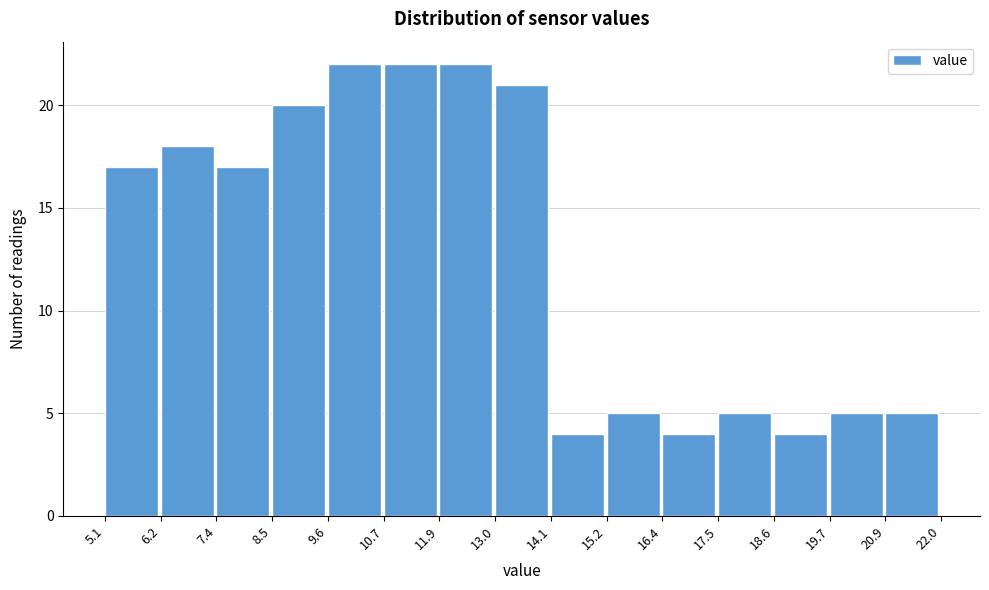

Reading left to right, list every bar in this chart as the range it spans on the x-axis followed by its height. The values are not printed on the chart, so give them approximately, as read against the axis.

5.1 to 6.2: 17
6.2 to 7.4: 18
7.4 to 8.5: 17
8.5 to 9.6: 20
9.6 to 10.7: 22
10.7 to 11.9: 22
11.9 to 13.0: 22
13.0 to 14.1: 21
14.1 to 15.2: 4
15.2 to 16.4: 5
16.4 to 17.5: 4
17.5 to 18.6: 5
18.6 to 19.7: 4
19.7 to 20.9: 5
20.9 to 22.0: 5